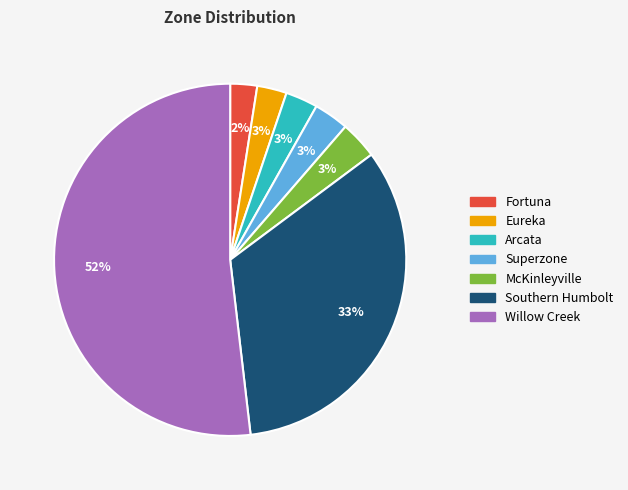

To the nearest percent, what is the average slice percentage?

14%